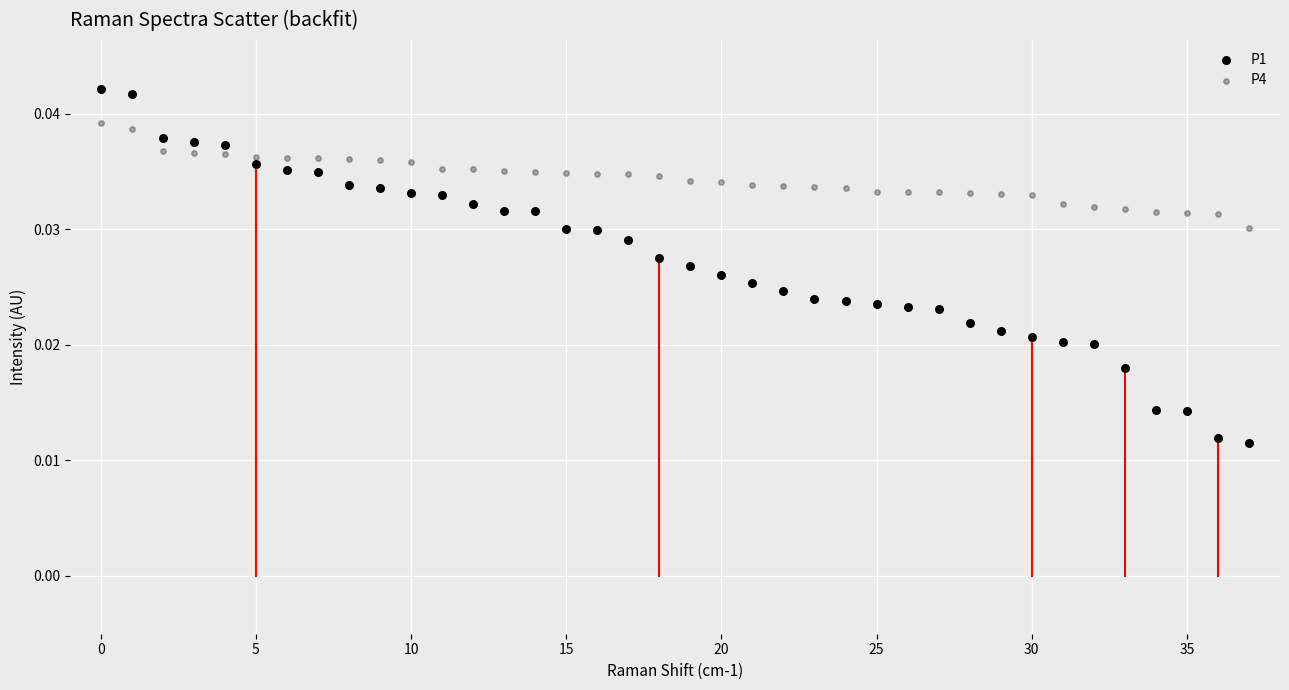

Which series contains the highest Y value?

P1